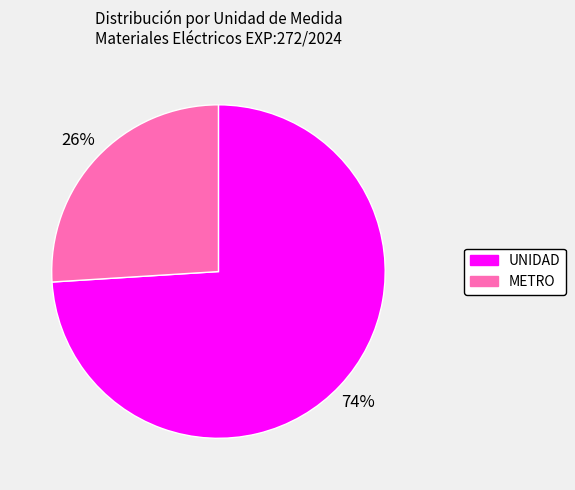

Is there a majority slice in this chart?

Yes